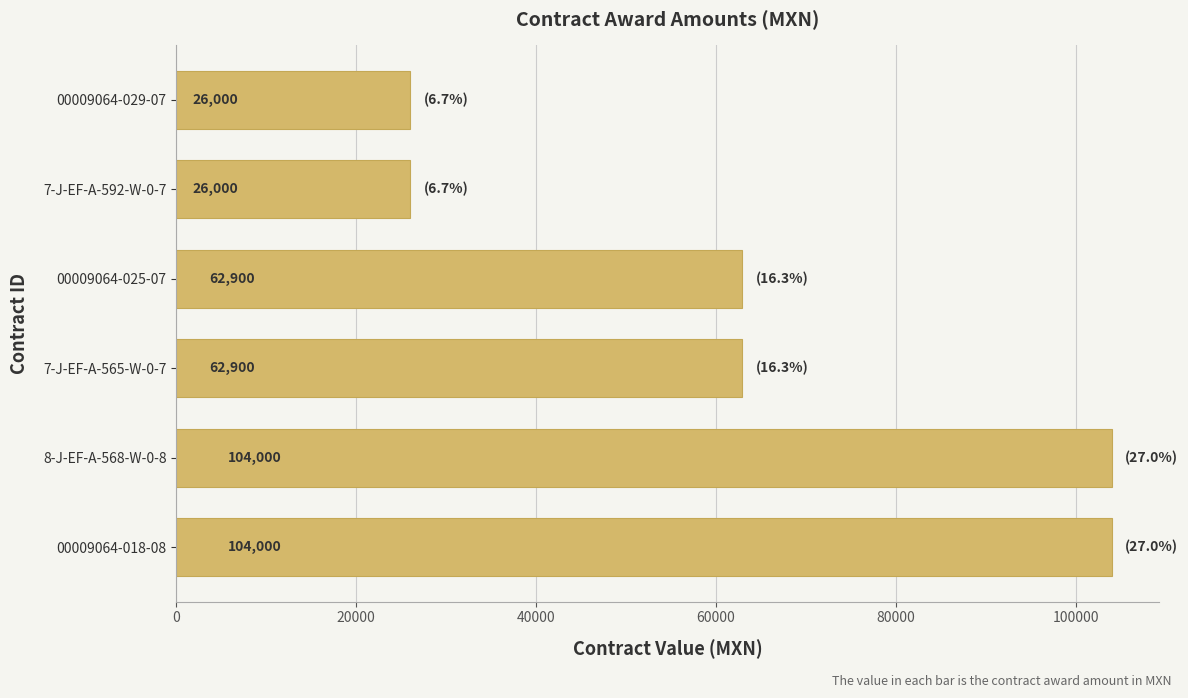

Which has a higher value, 7-J-EF-A-565-W-0-7 or 7-J-EF-A-592-W-0-7?

7-J-EF-A-565-W-0-7